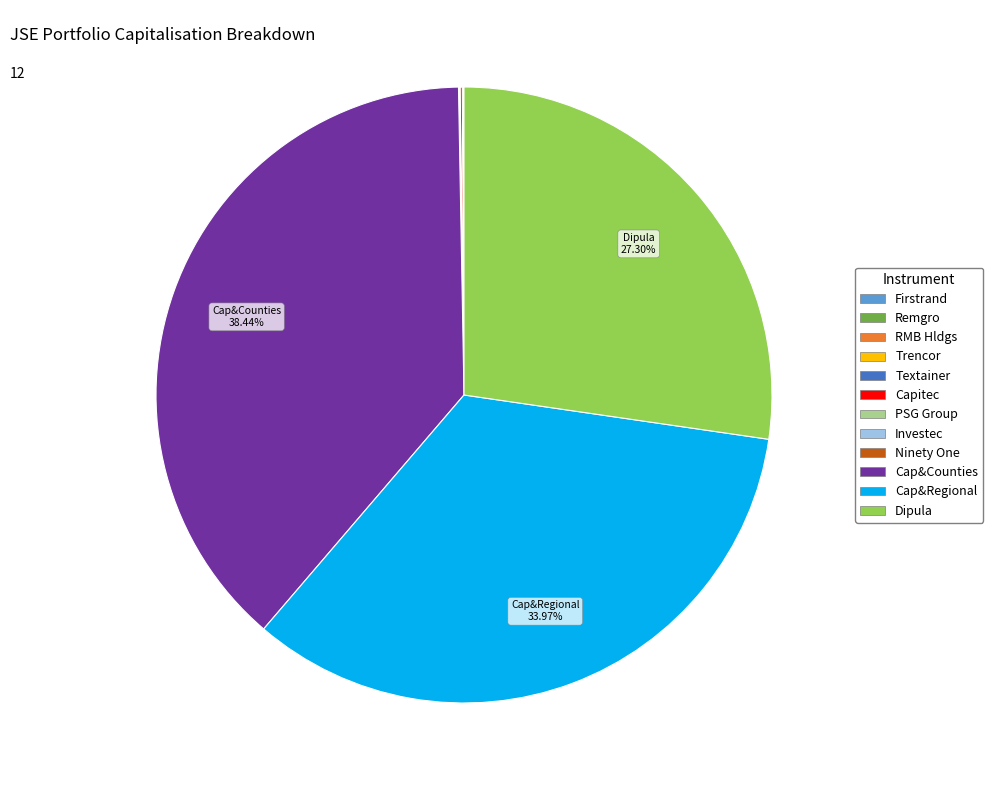

Is there any slice that represents more than half of the pie?

No